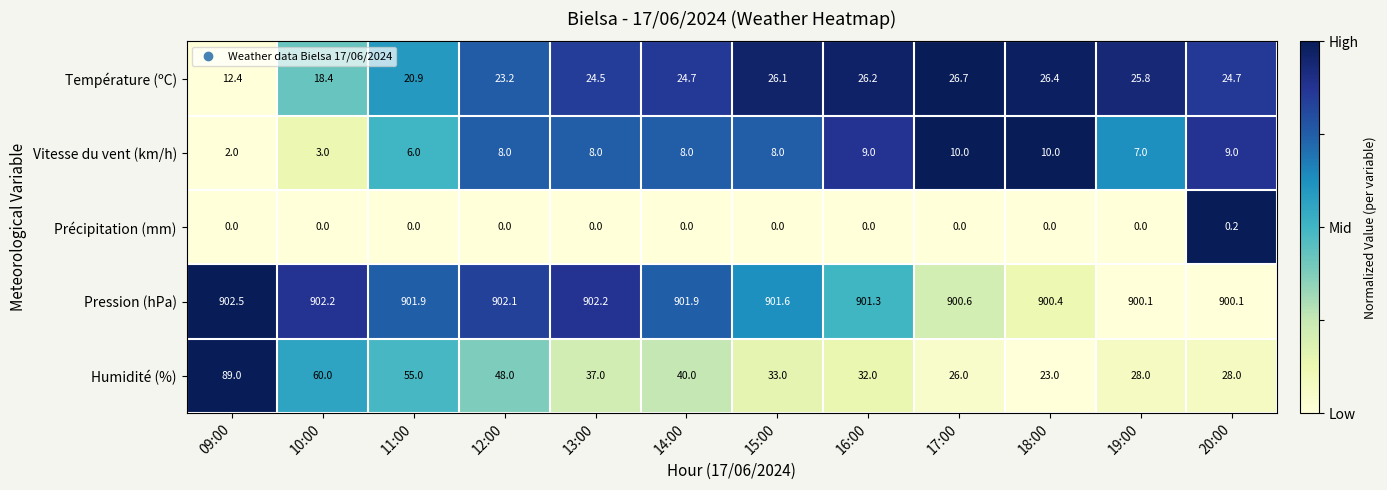

What is the difference between the maximum and second lowest values in the Pression (hPa) series?

2.4